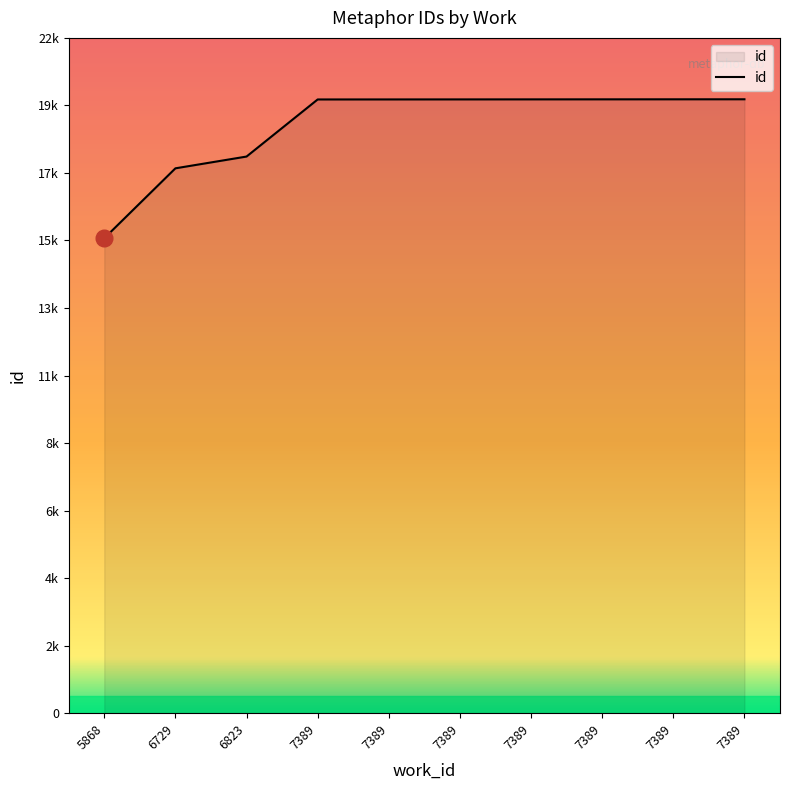

Is this an area chart (filled region under the line)?

Yes